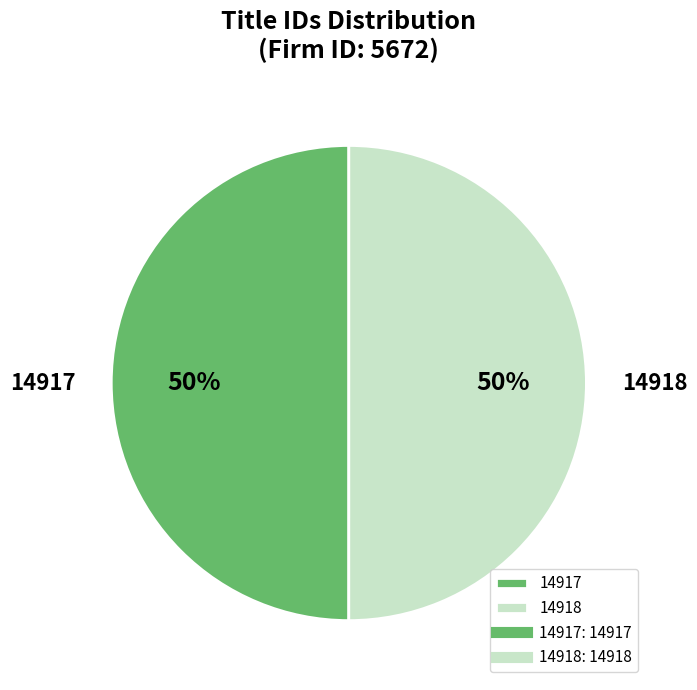

To the nearest percent, what is the combined percentage of 14918 and 14917?

100%